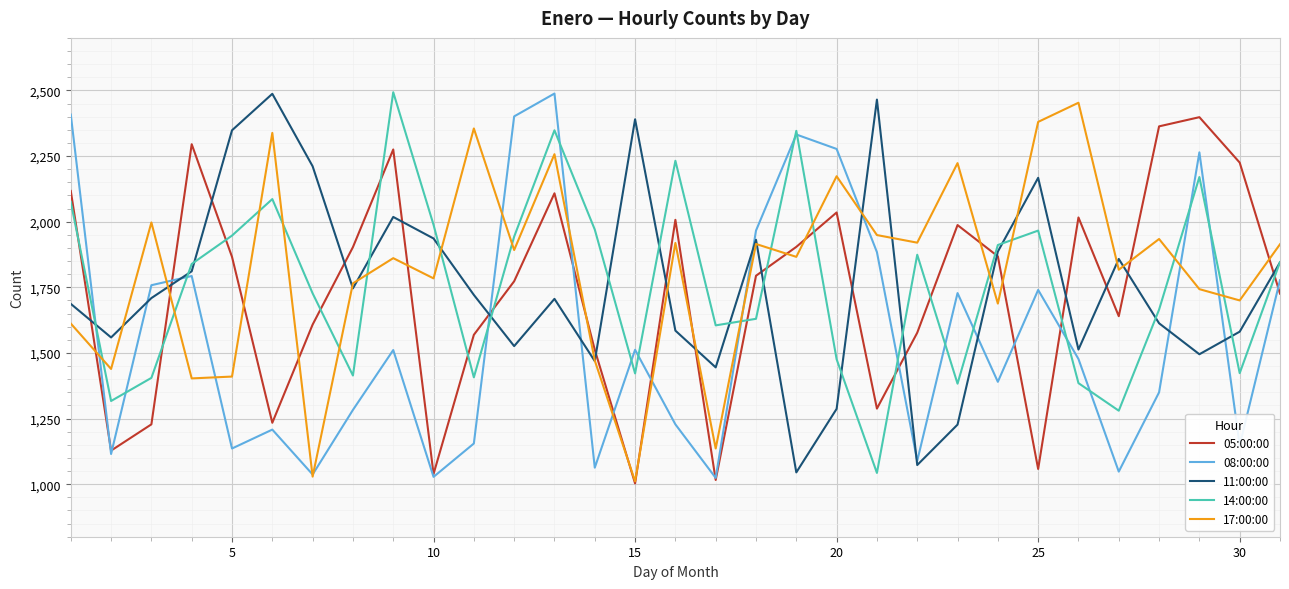

Count the number of categories in the chart.

31